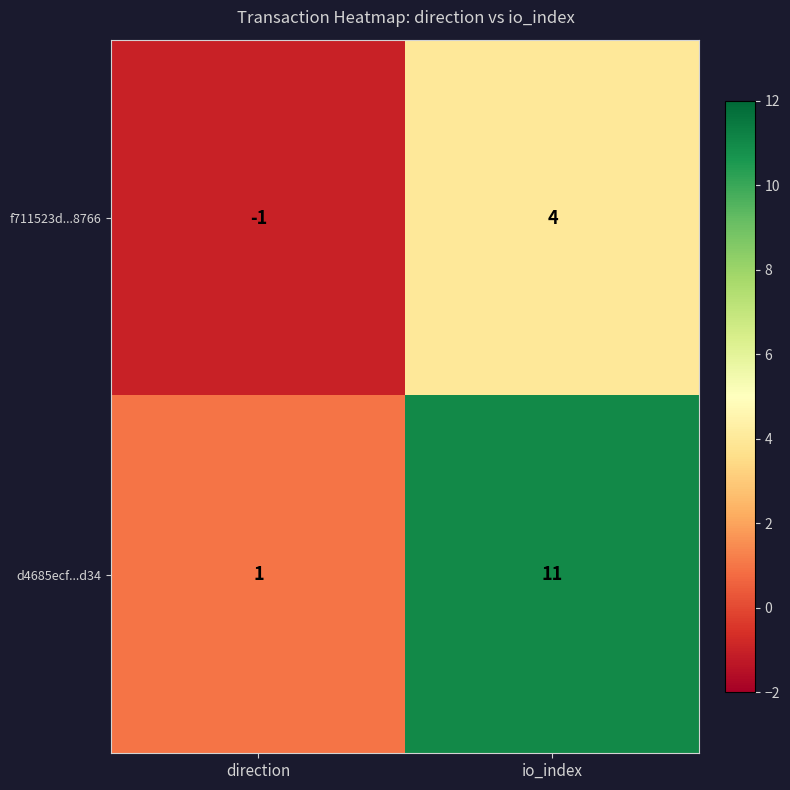

Which series has the largest total across all categories?

d4685ecf...d34